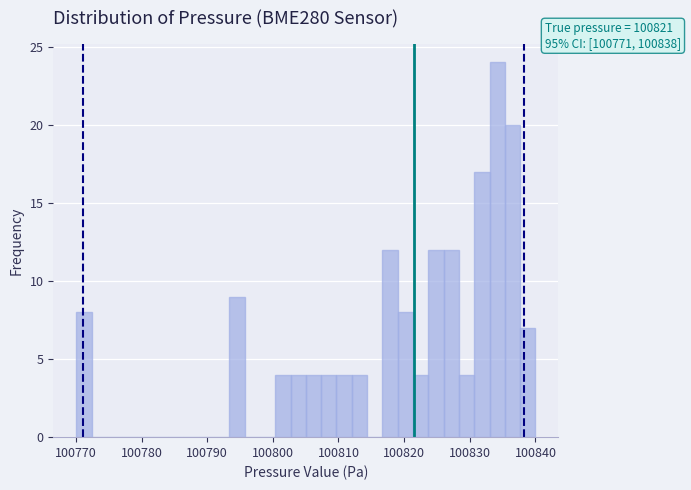

Read against the x-axis, roughly where is the centre of the tallest bar?

100834